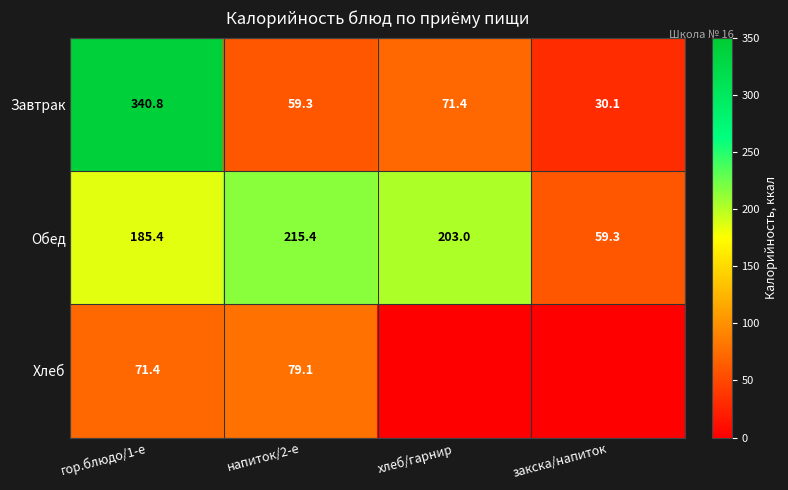

What is the difference between the highest and lowest values at закска/напиток?

59.3